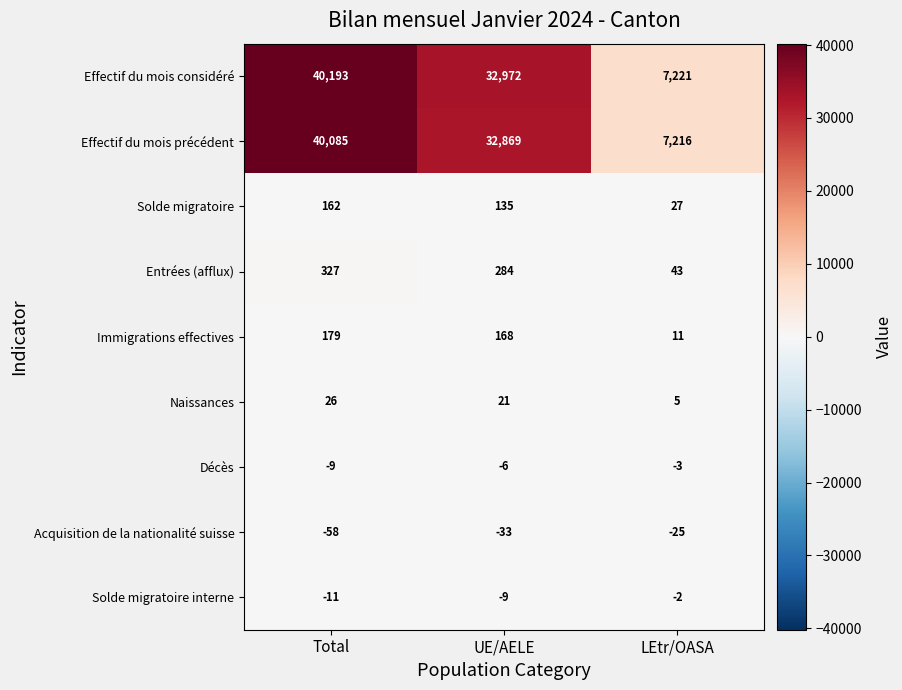

The Immigrations effectives series shows 19 at LEtr/OASA. True or false?

False